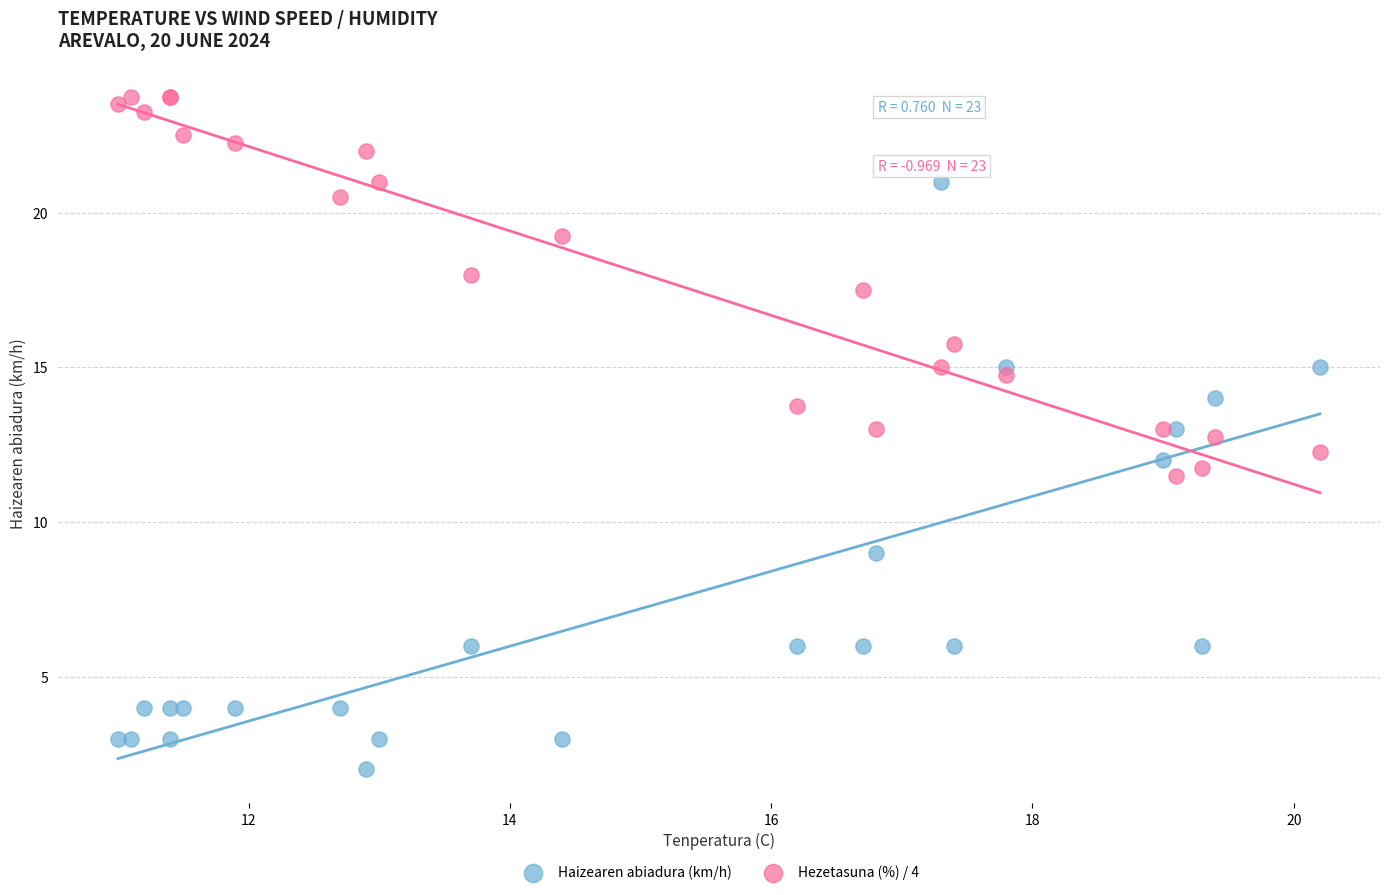

In the Haizearen abiadura (km/h) series, what Y value is closest to 11?

12.0